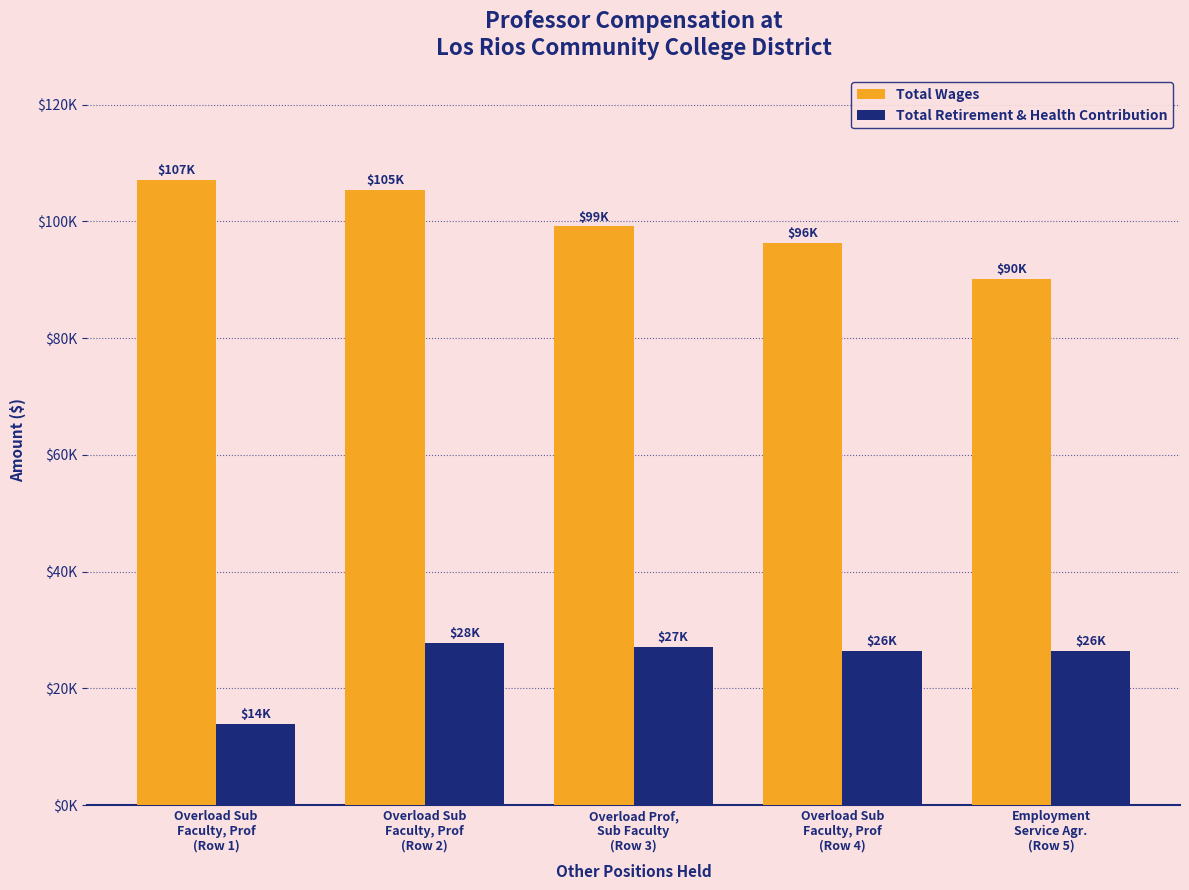

Is the value of Total Wages at Overload Sub
Faculty, Prof
(Row 2) greater than the value of Total Retirement & Health Contribution at Overload Sub
Faculty, Prof
(Row 1)?

Yes